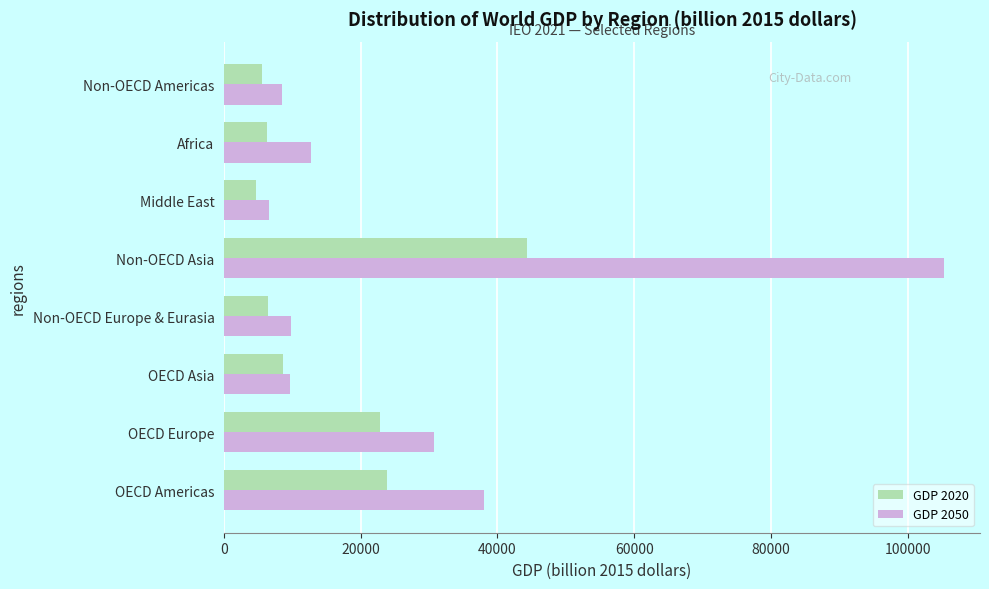

Is it true that GDP 2020 equals 44262.7 at Non-OECD Asia?

True